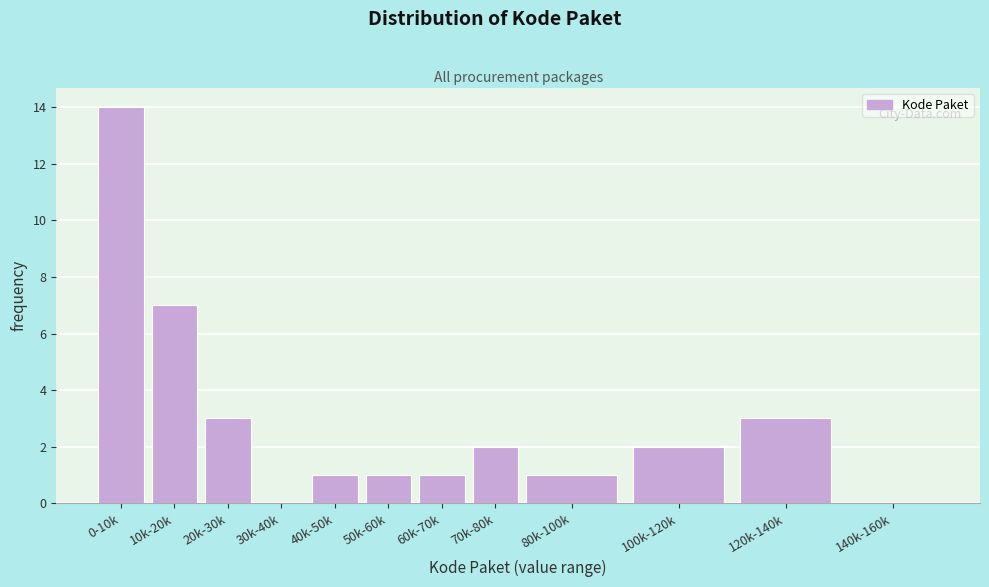

Reading left to right, transcribe all the data shown in this chart.

0-10k=14	10k-20k=7	20k-30k=3	30k-40k=0	40k-50k=1	50k-60k=1	60k-70k=1	70k-80k=2	80k-100k=1	100k-120k=2	120k-140k=3	140k-160k=0